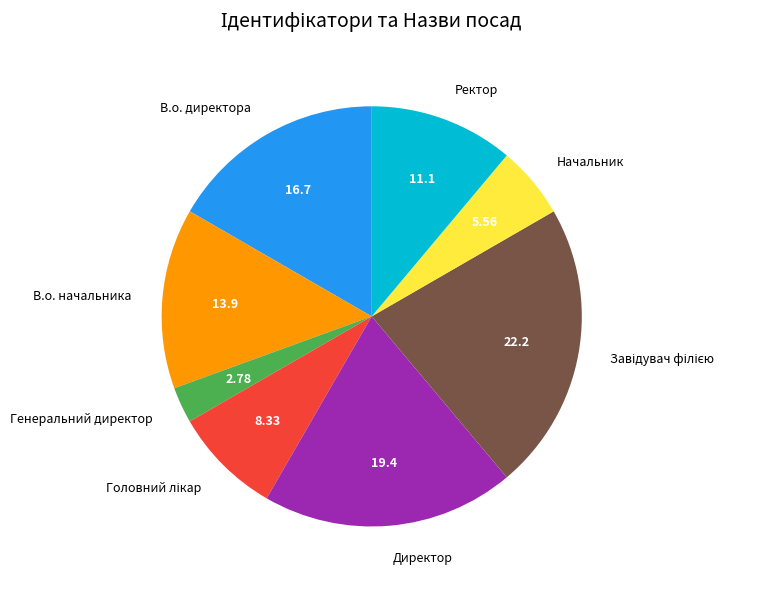

Is it true that Начальник is 16% of the pie?

False